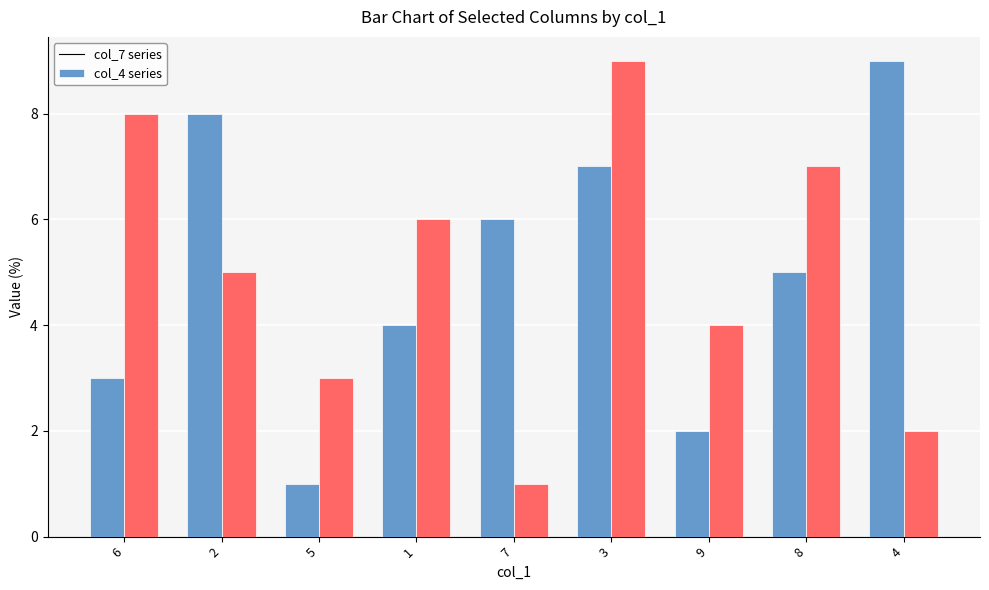

What is the maximum value shown in the chart?

9